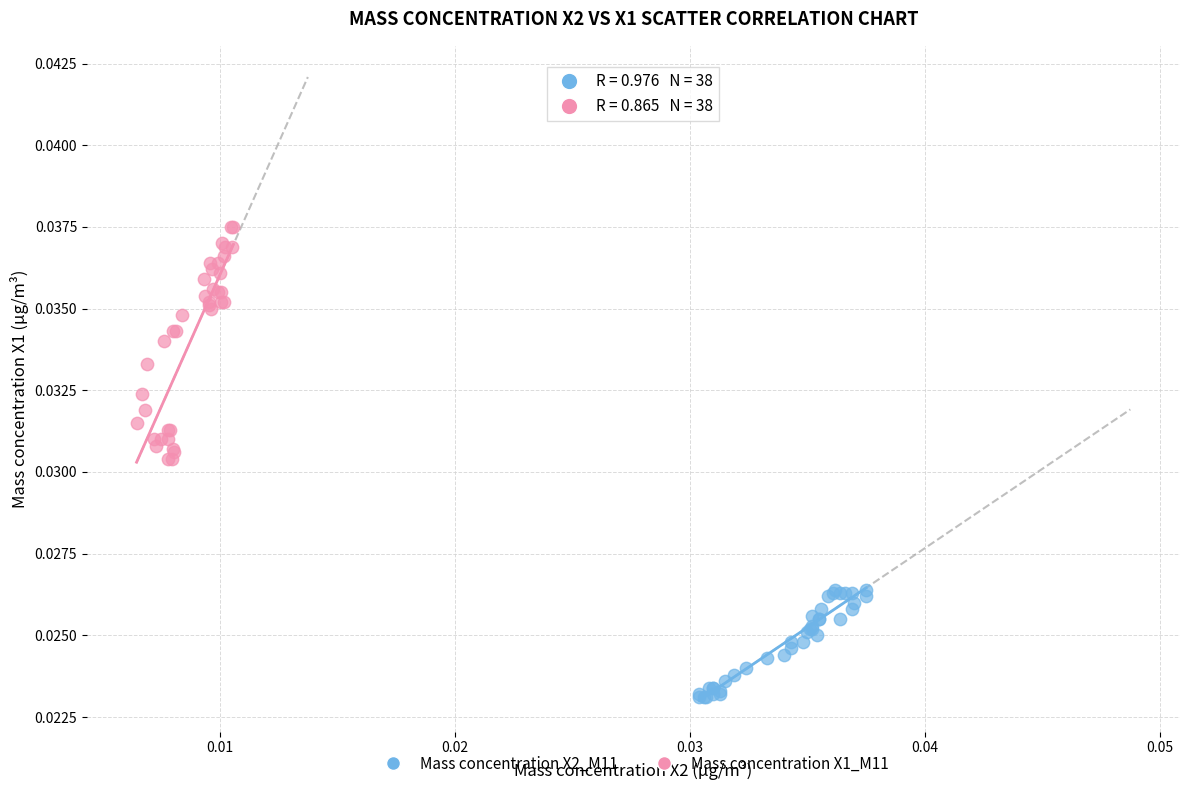

Which series reaches the maximum Y coordinate?

Mass concentration X1_M11